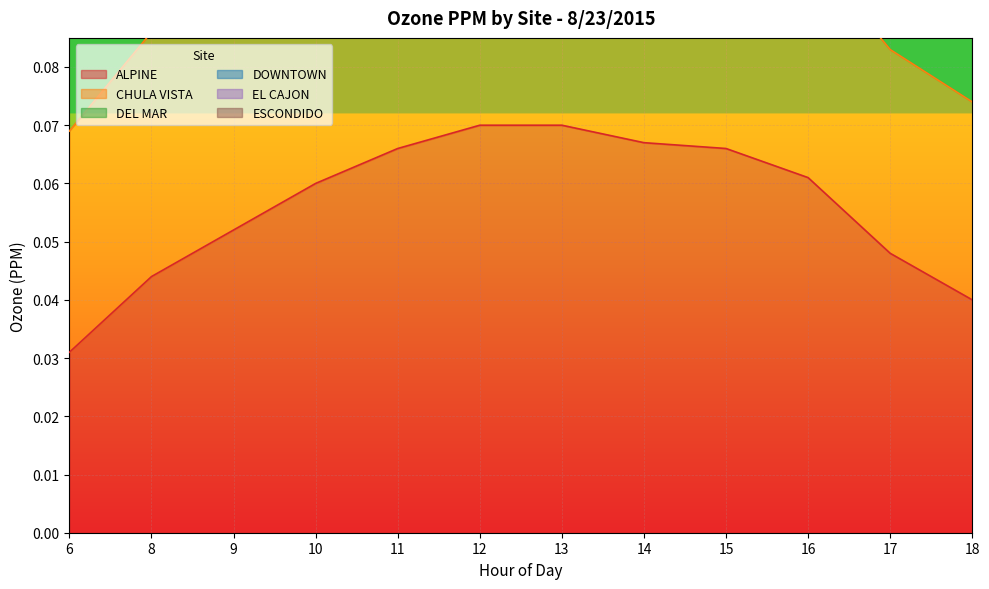

Where is ALPINE nearest to the value 0?

6